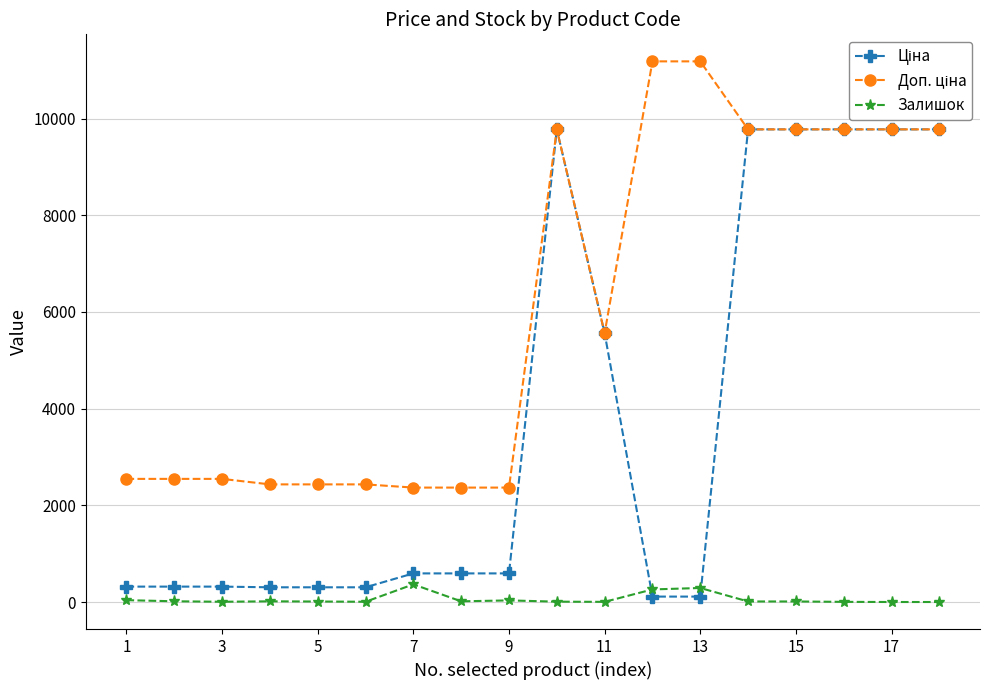

Does the chart display data point markers on the line(s)?

Yes